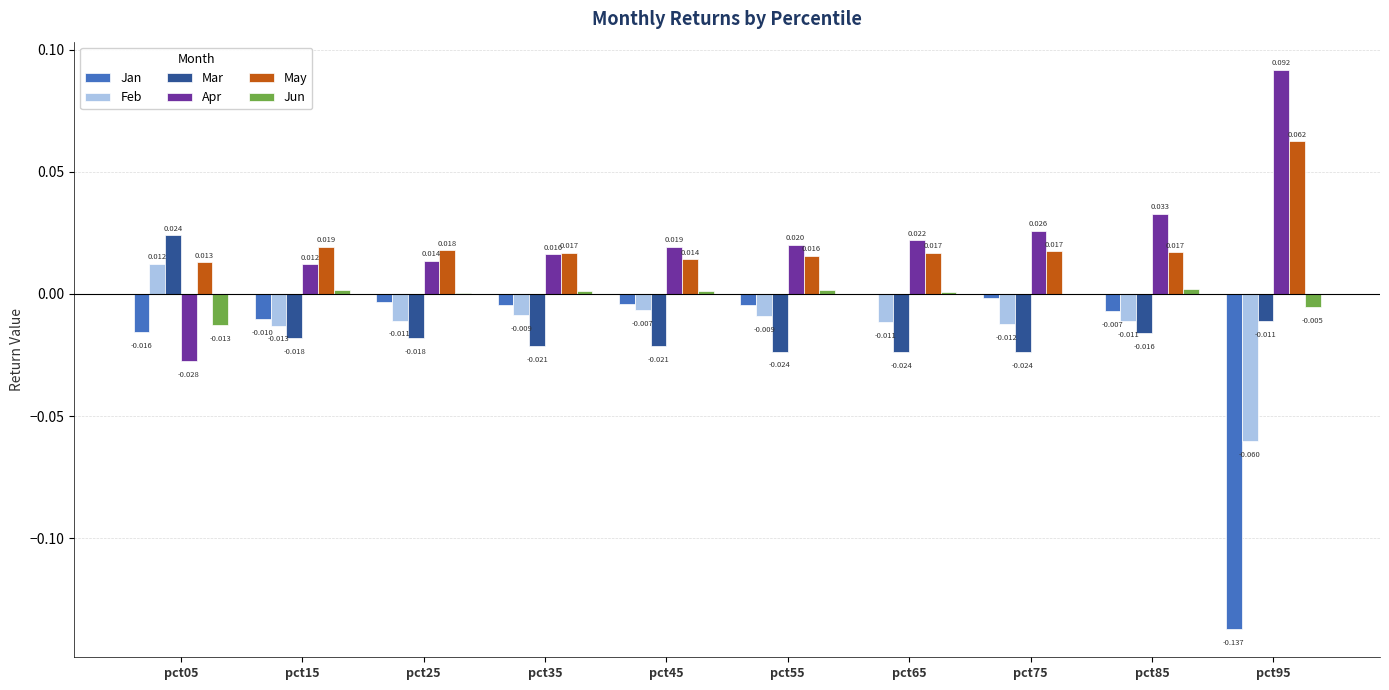

Is the value of Apr at pct75 greater than the value of Mar at pct95?

Yes